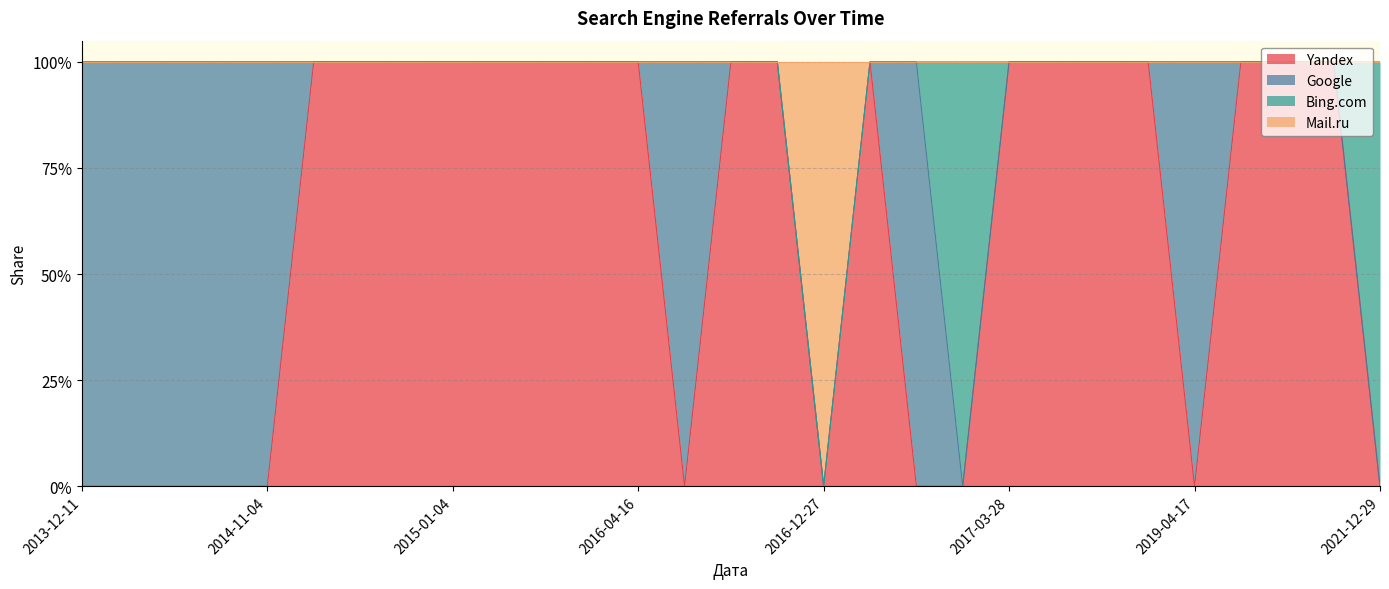

What is the label of the 9th point from the right?

2017-03-28